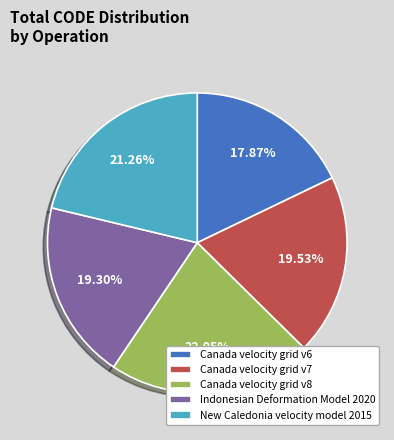

To the nearest percent, what is the difference between the Indonesian Deformation Model 2020 and New Caledonia velocity model 2015 slice percentages?

2%